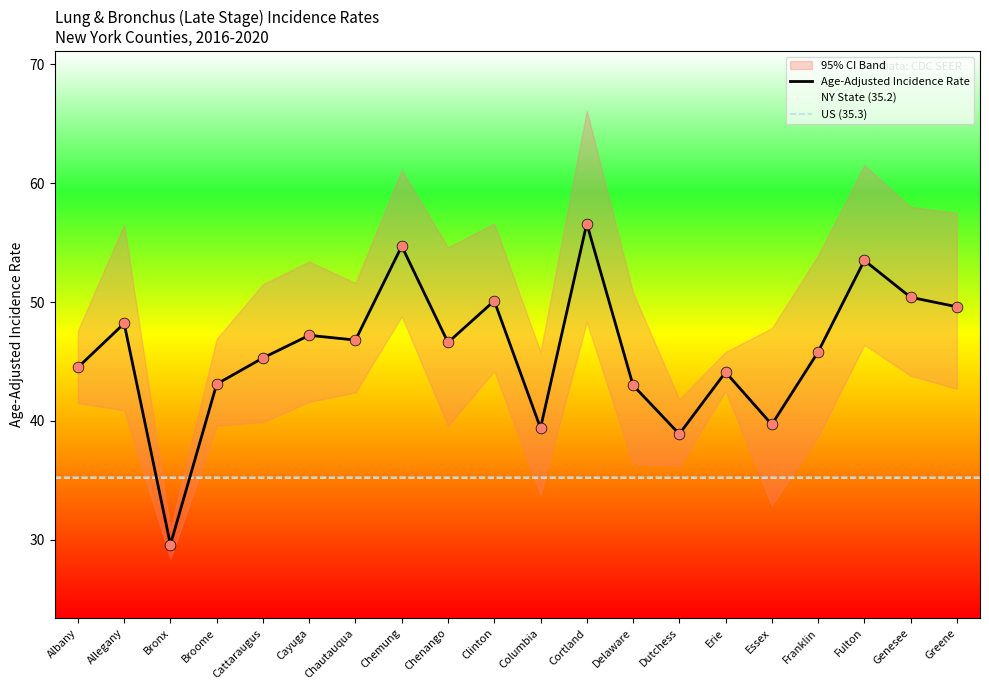

At how many categories does at least one series exceed 64?

1